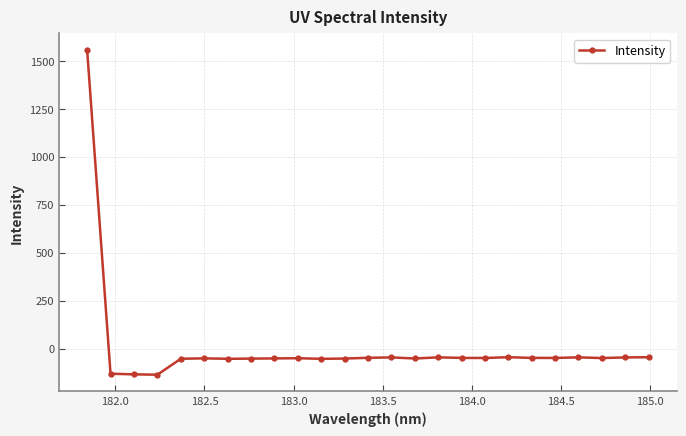

True or false: there are more than 2 points higher than both neighbors.

True